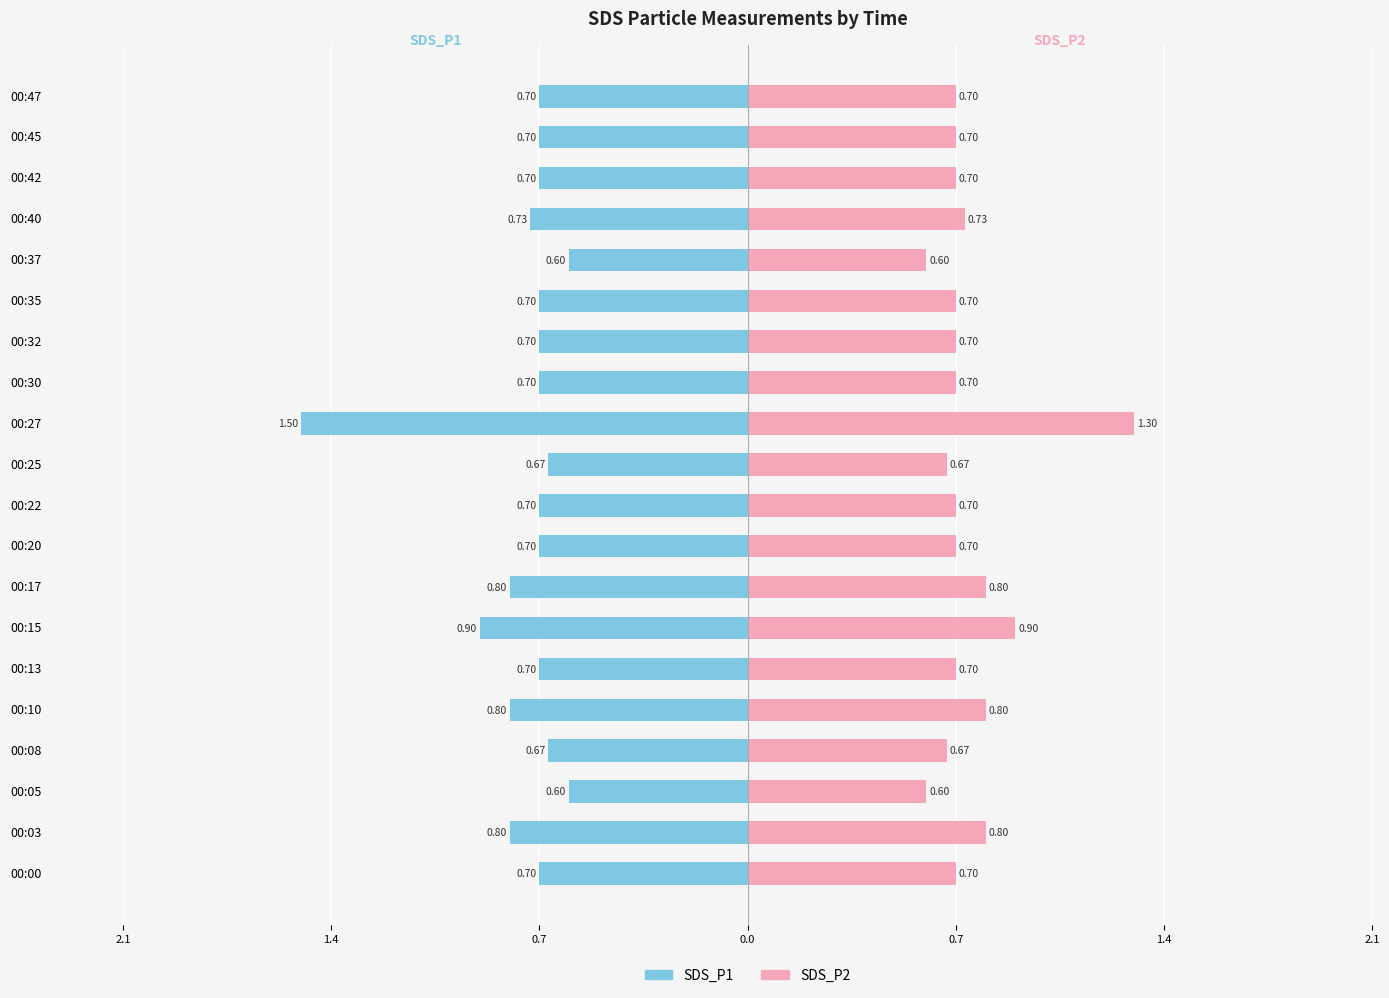

Count the number of categories in the chart.

20